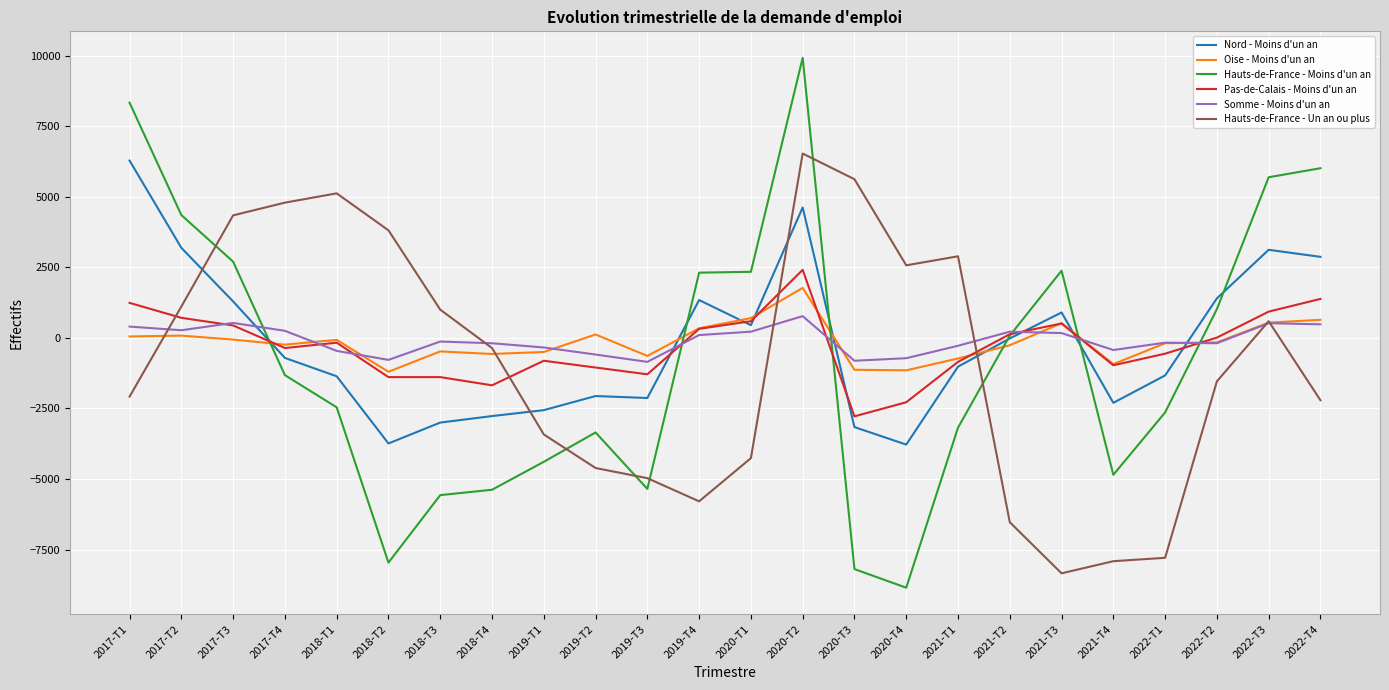

How many series are shown in this chart?

6